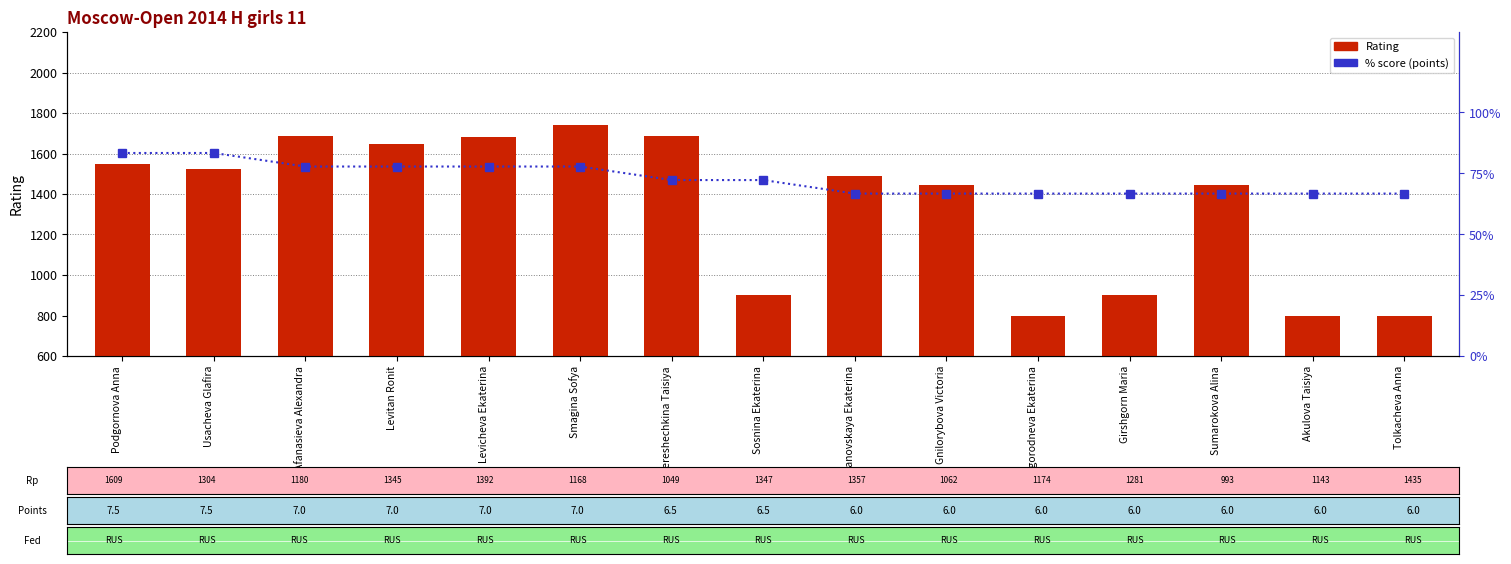

Between Sumarokova Alina and Akulova Taisiya, which series saw the biggest shift?

Rating